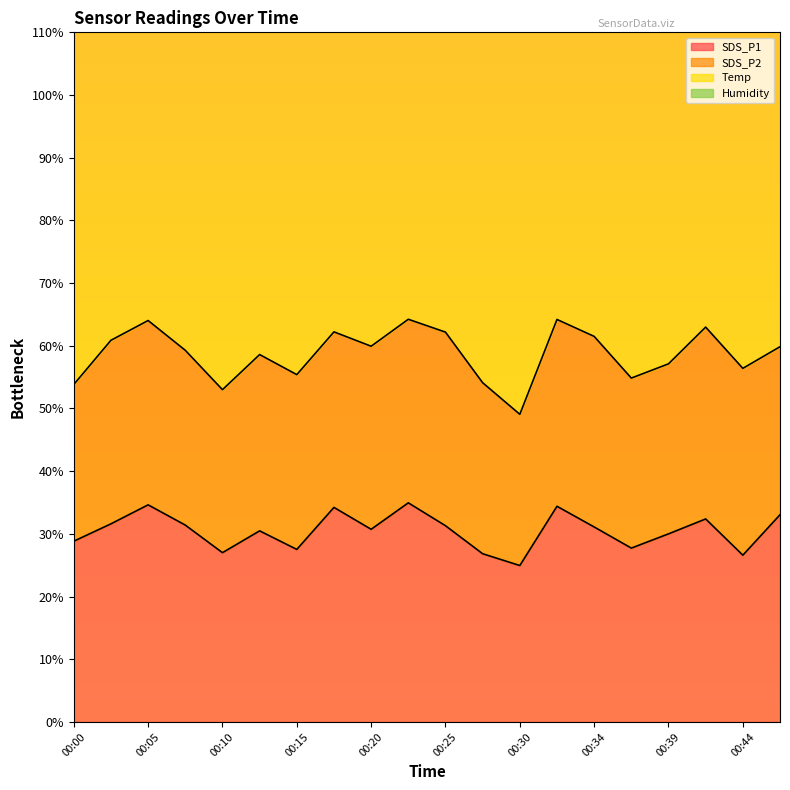

Which category has the highest value in the Humidity series?

00:00